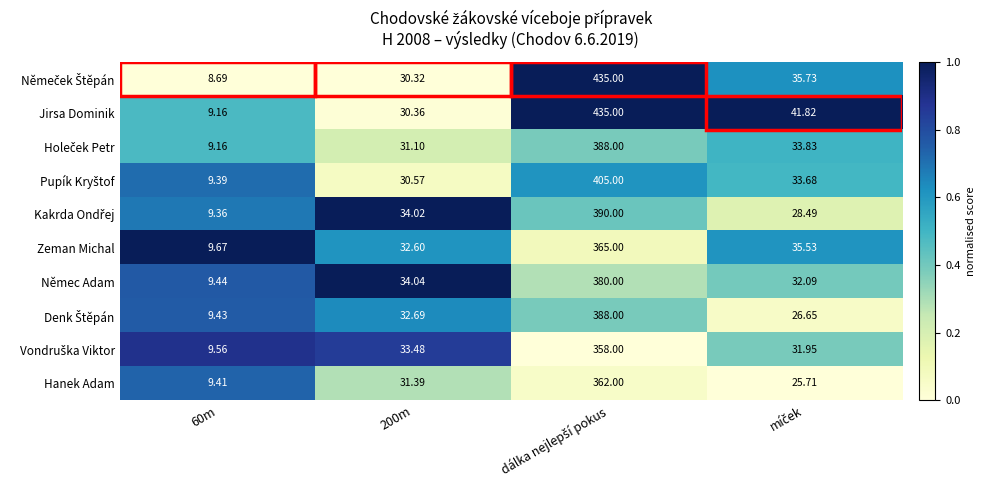

Which series has the largest total across all categories?

Jirsa Dominik